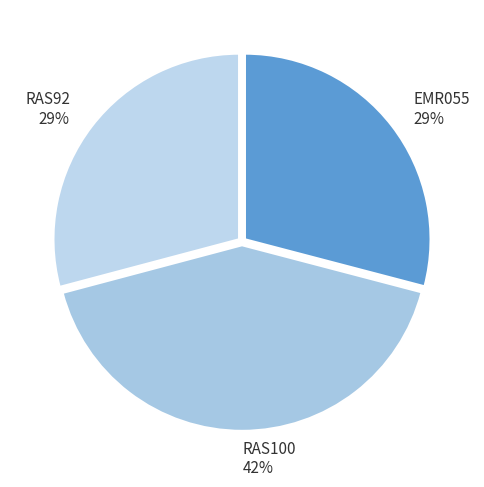

To the nearest percent, what percentage of the pie is RAS92?

29%